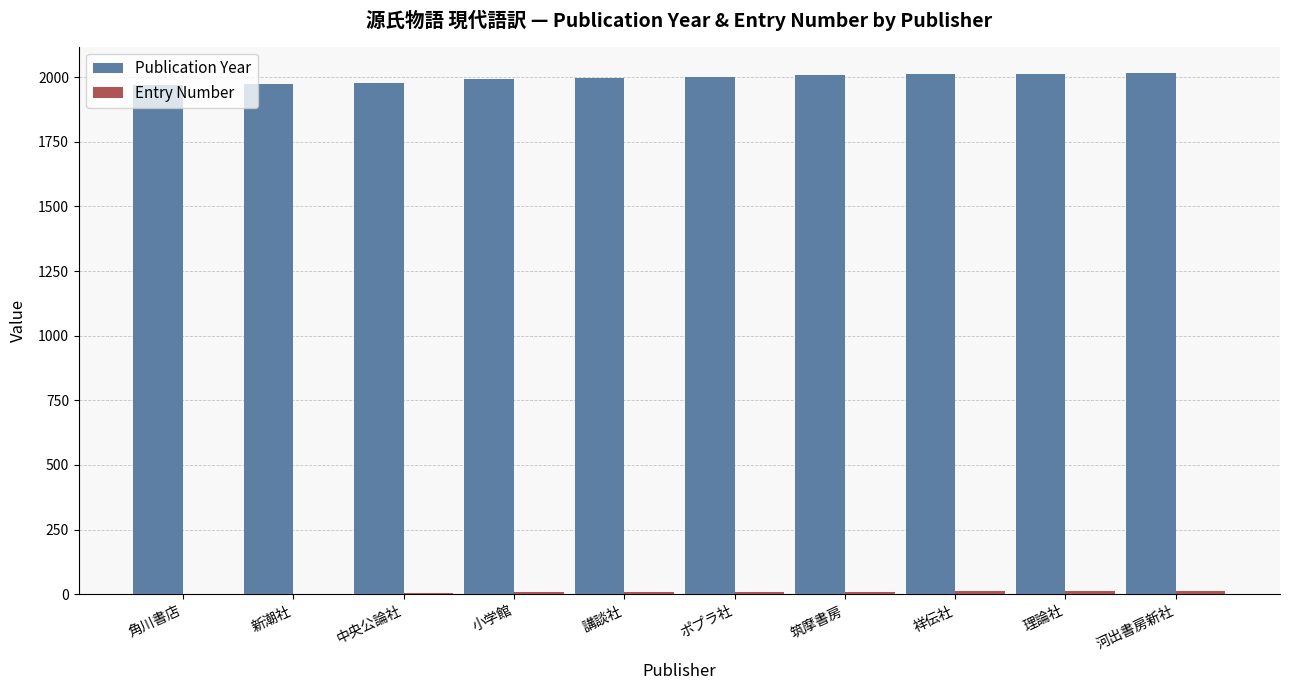

How many distinct data groups are displayed?

2